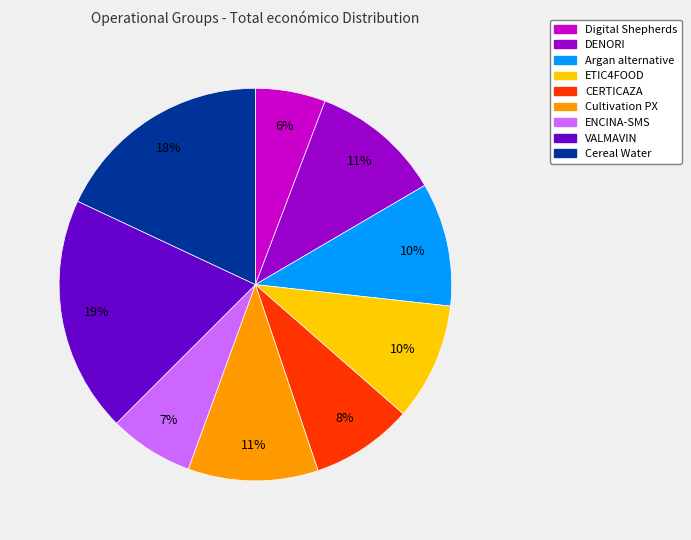

Does any single category account for the majority?

No